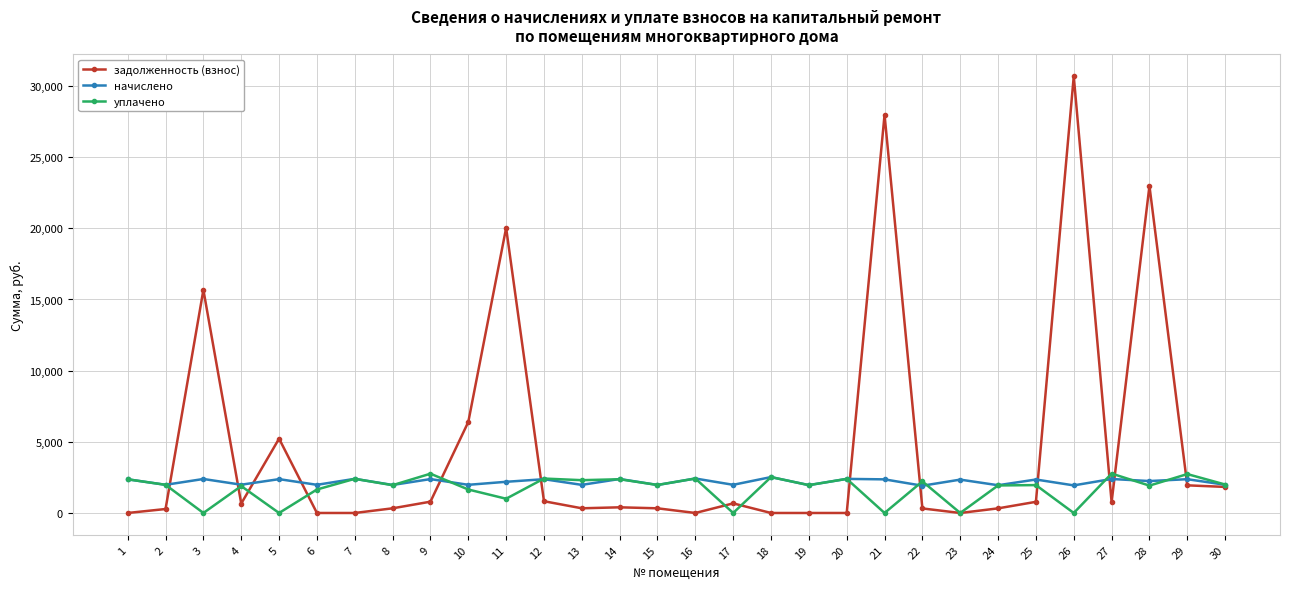

What is the sum of the задолженность (взнос) values at 21 and 28?

50953.5